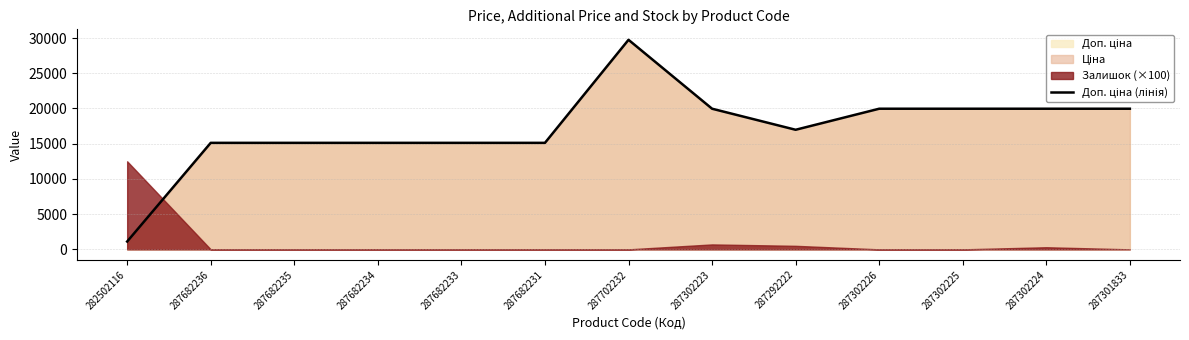

What is the sum of all values?

223253.6